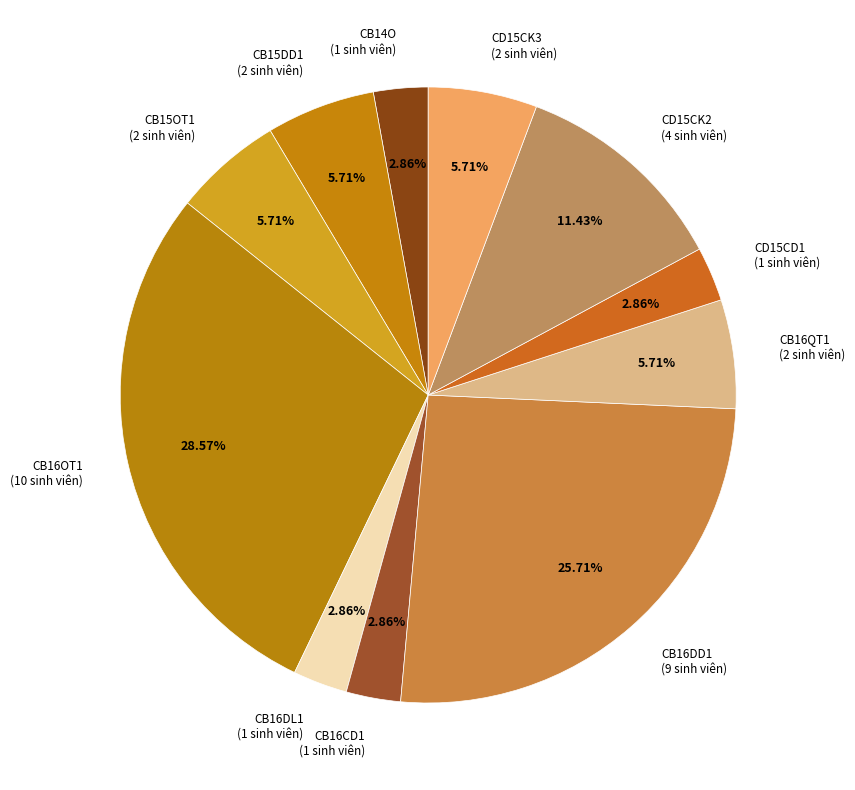

Do CB15DD1 (2 sinh viên) and CB14O (1 sinh viên) together represent more than half of the pie?

No